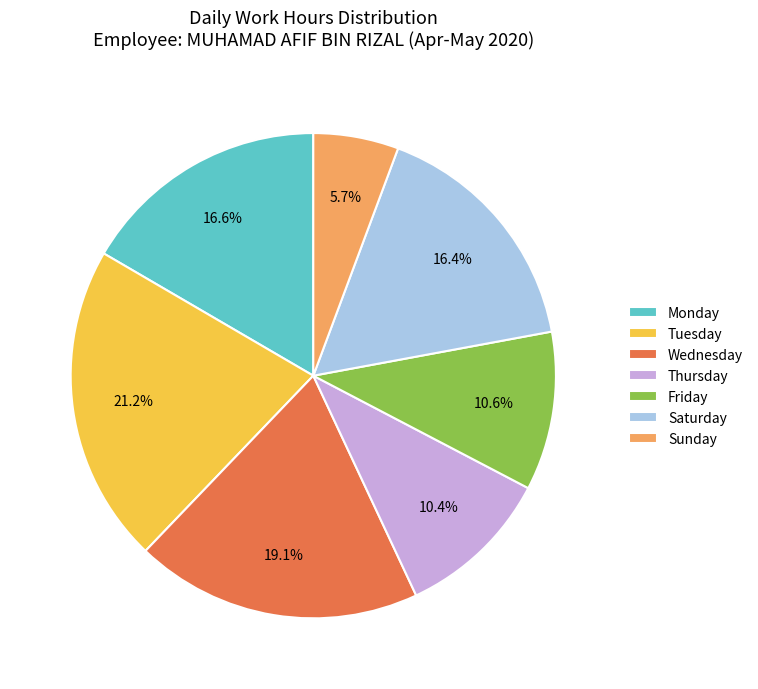

Does any single category account for the majority?

No